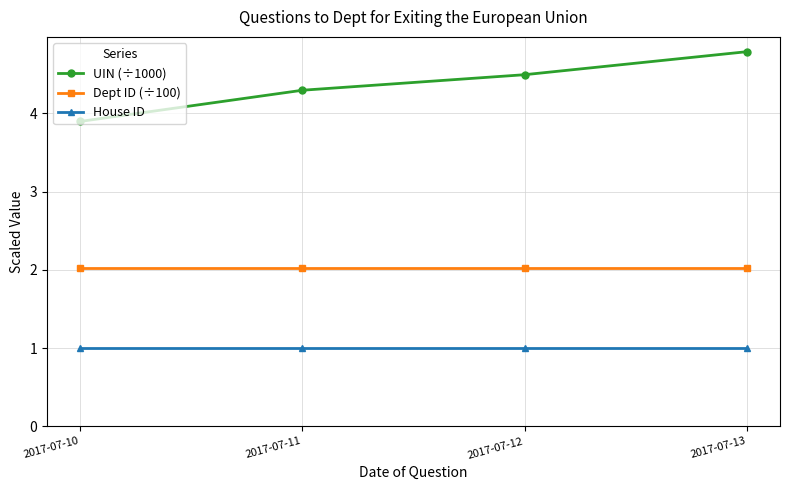

What are all the series names shown in the legend?

UIN (÷1000), Dept ID (÷100), House ID